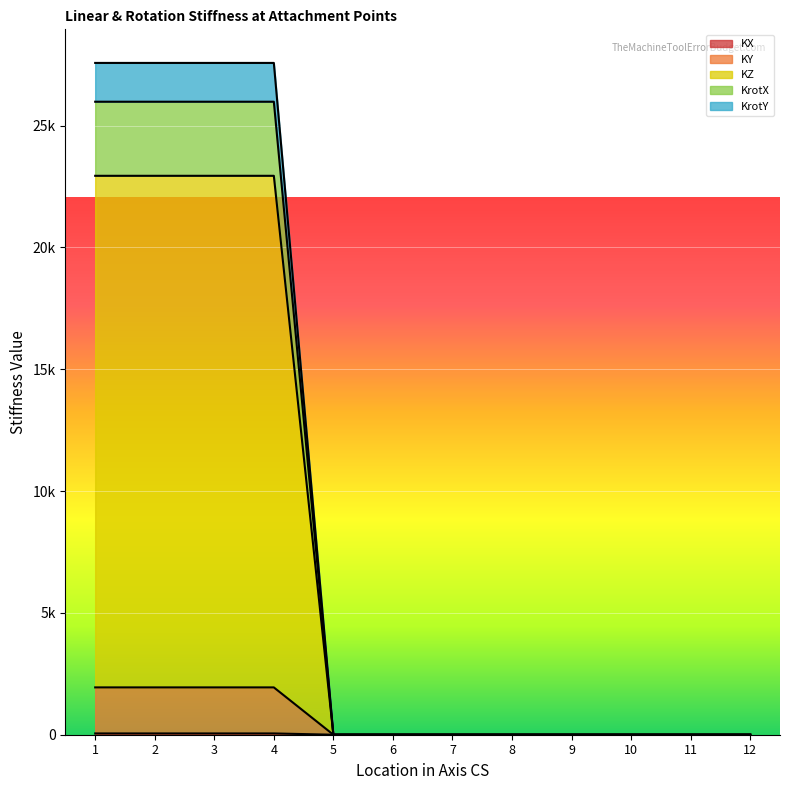

True or false: KrotY and KrotX intersect in this chart.

False